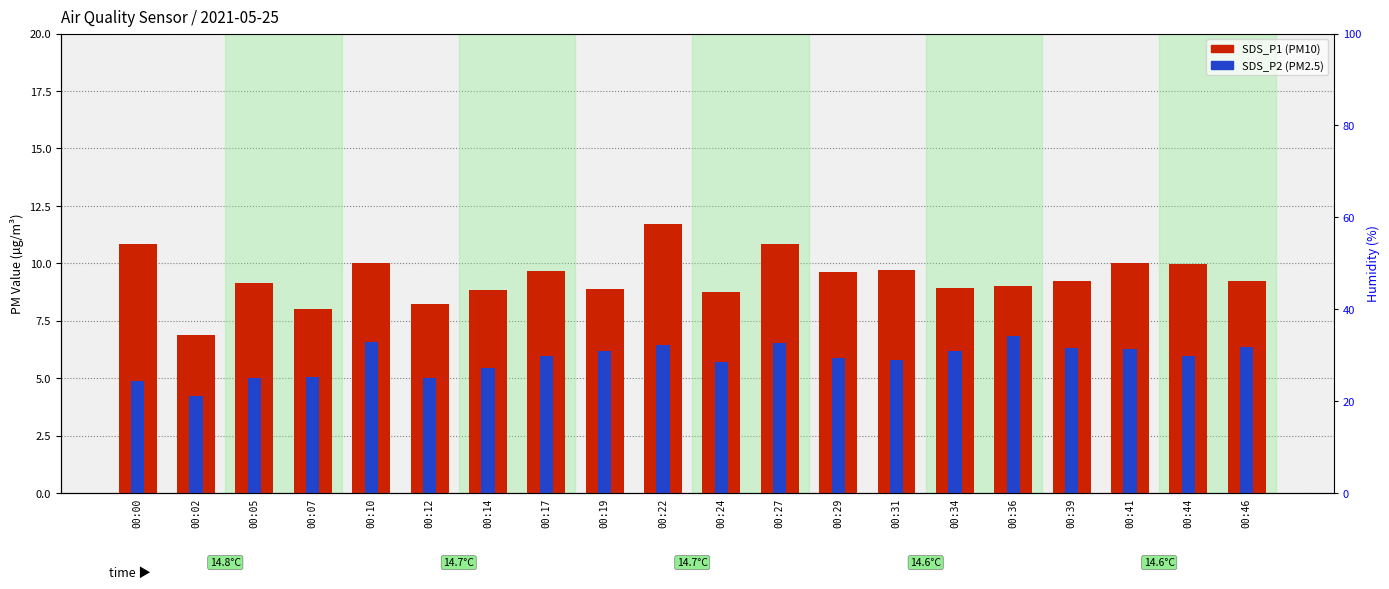

What is the value of the SDS_P2 bar at the 17th from the left?

6.3